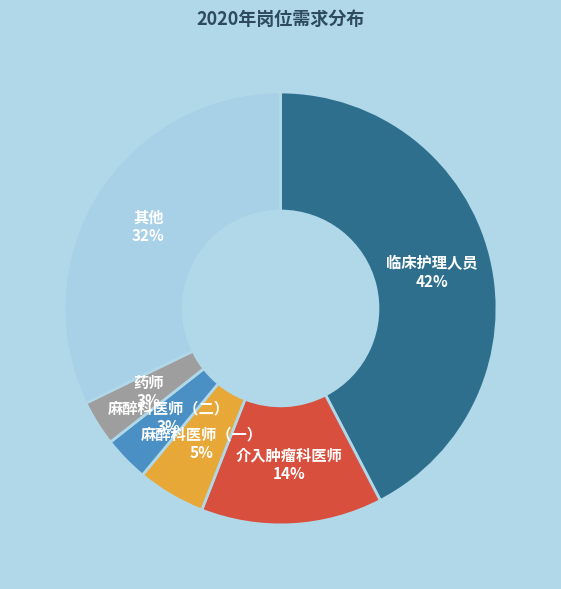

Is there a majority slice in this chart?

No